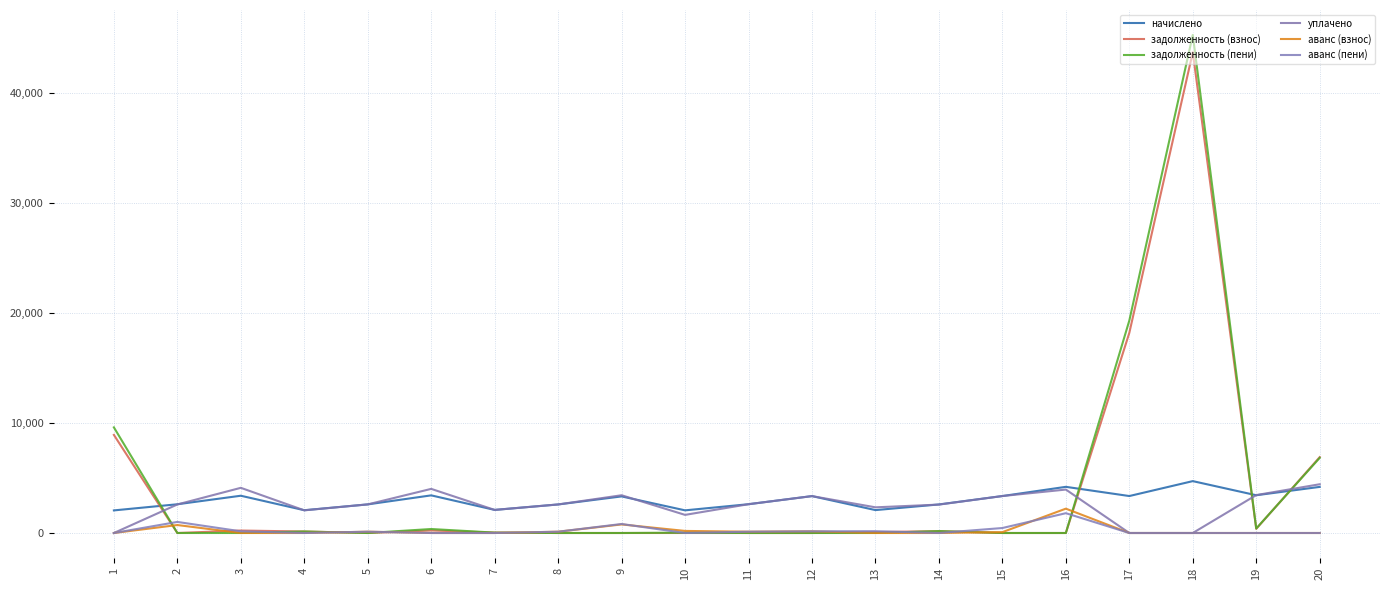

Which has a higher value, 3 or 16?

16